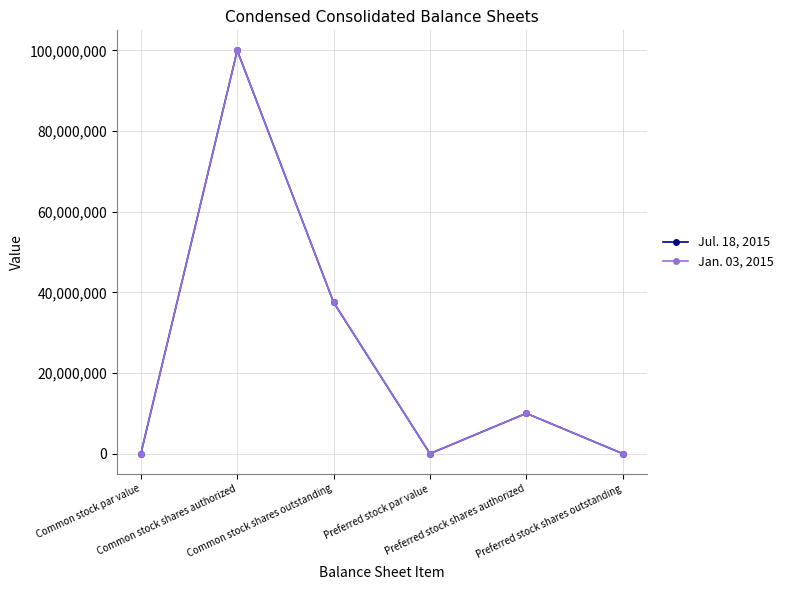

Which category has the highest value in the Jan. 03, 2015 series?

Common stock shares authorized